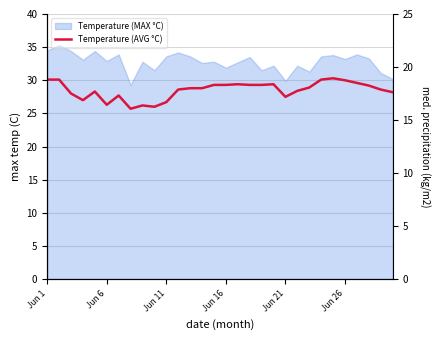

What is the greatest value displayed?

30.3